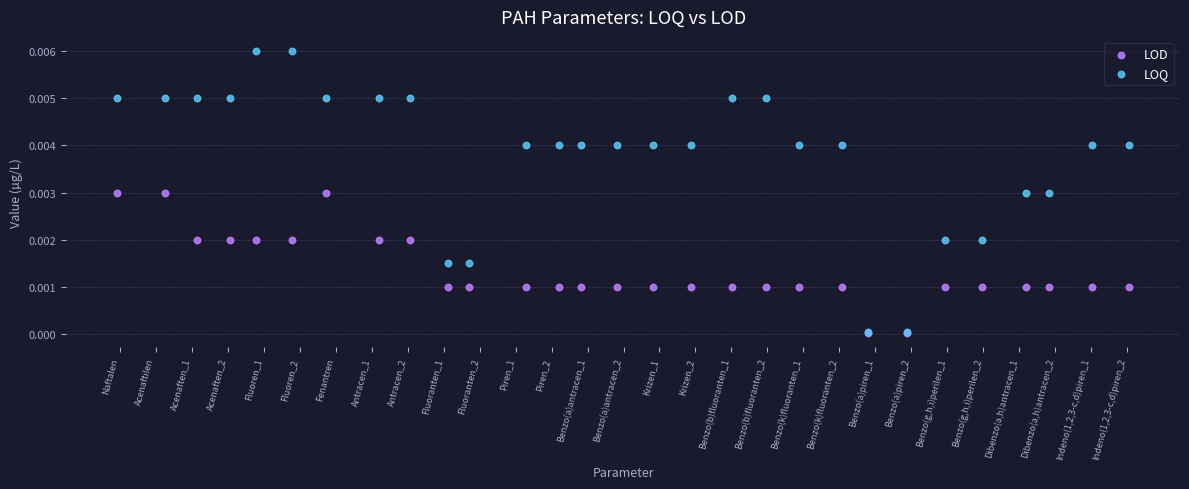

What are all the series names shown in the legend?

LOD, LOQ